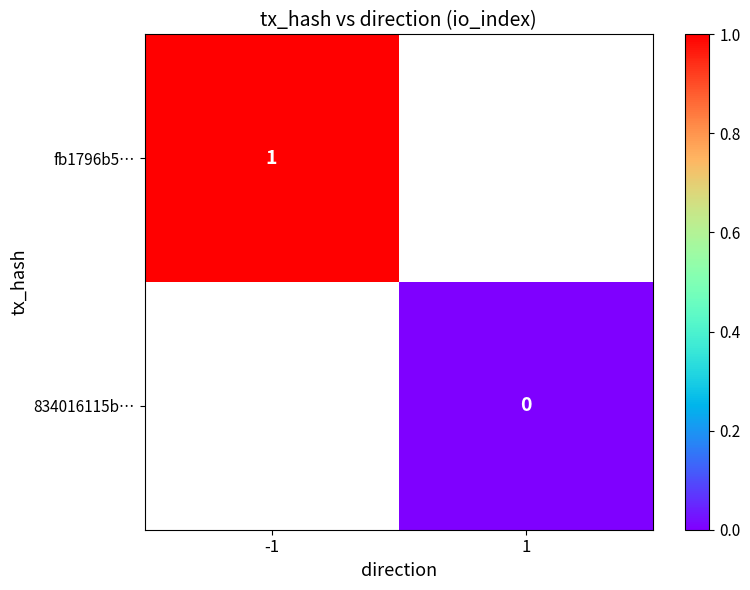

True or false: fb1796b5… has a value of 2 at -1.

False